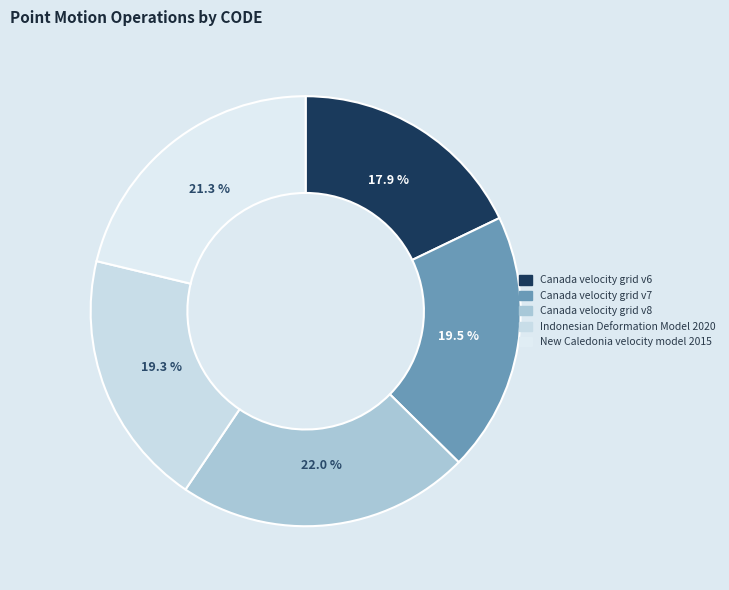

Is Canada velocity grid v6 the majority of the pie?

No